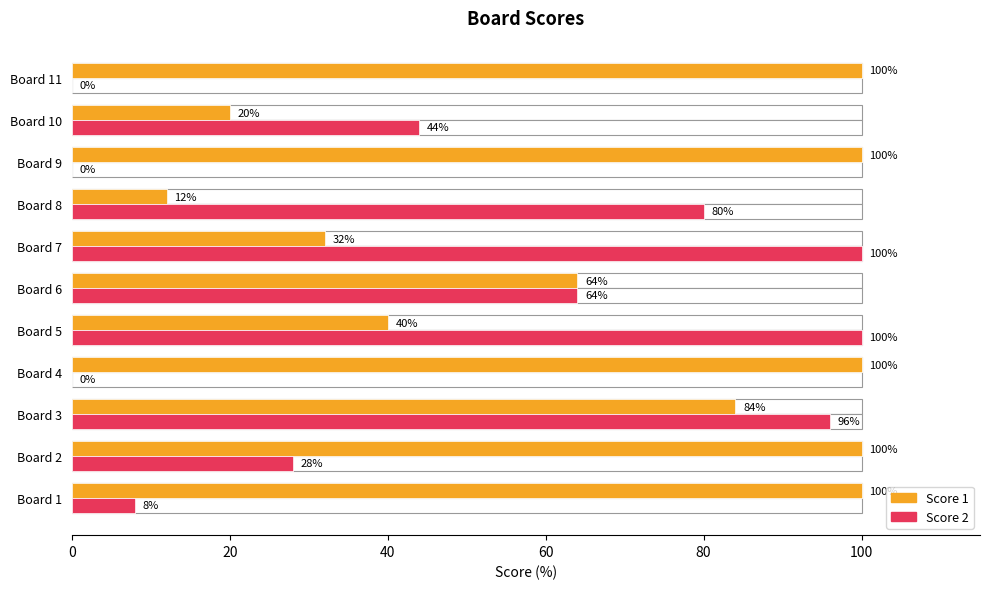

Reading left to right, what are all the values shown in this chart?

Score 1: 100.0	100.0	84.0	100.0	40.0	64.0	32.0	12.0	100.0	20.0	100.0
Score 2: 8.0	28.0	96.0	0.0	100.0	64.0	100.0	80.0	0.0	44.0	0.0